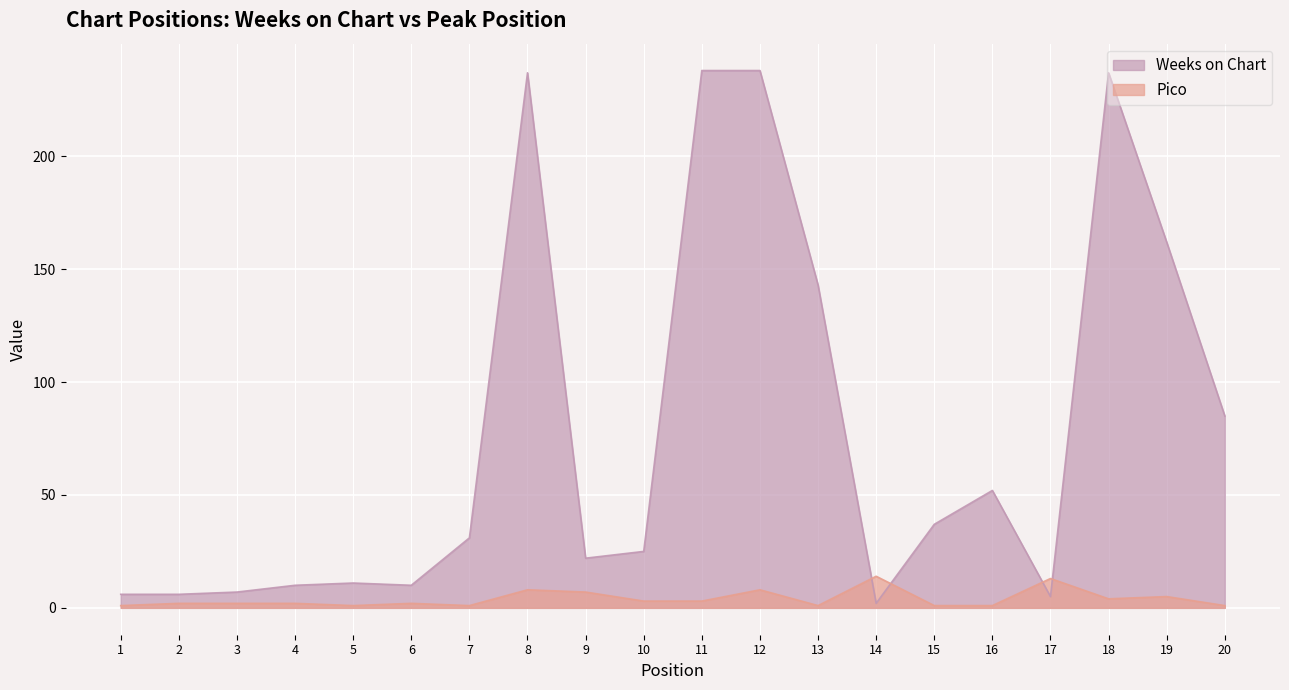

True or false: Weeks on Chart has more than 2 points higher than both neighbors.

True